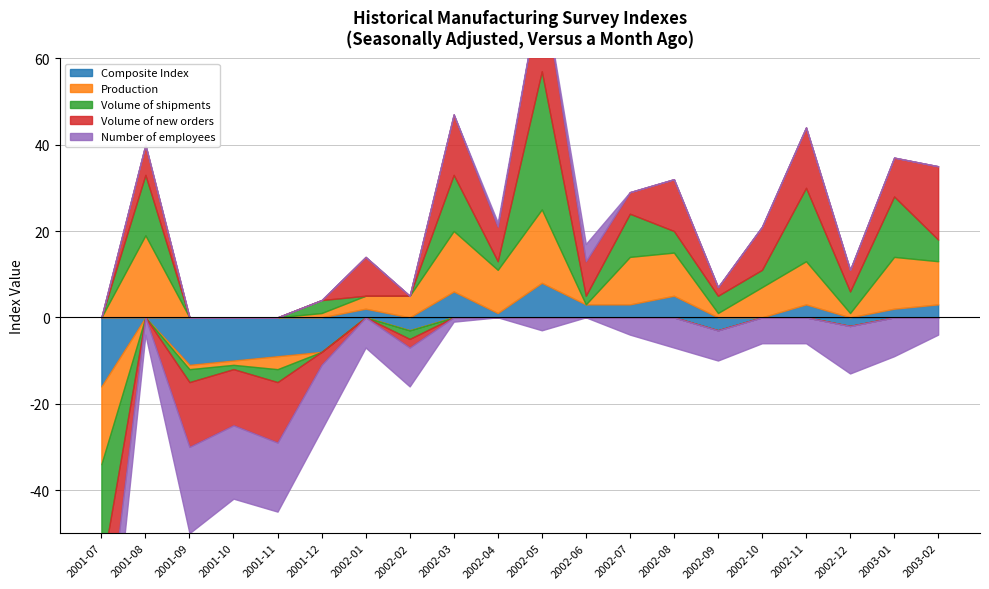

True or false: Composite Index has more than 2 interior local peaks.

True